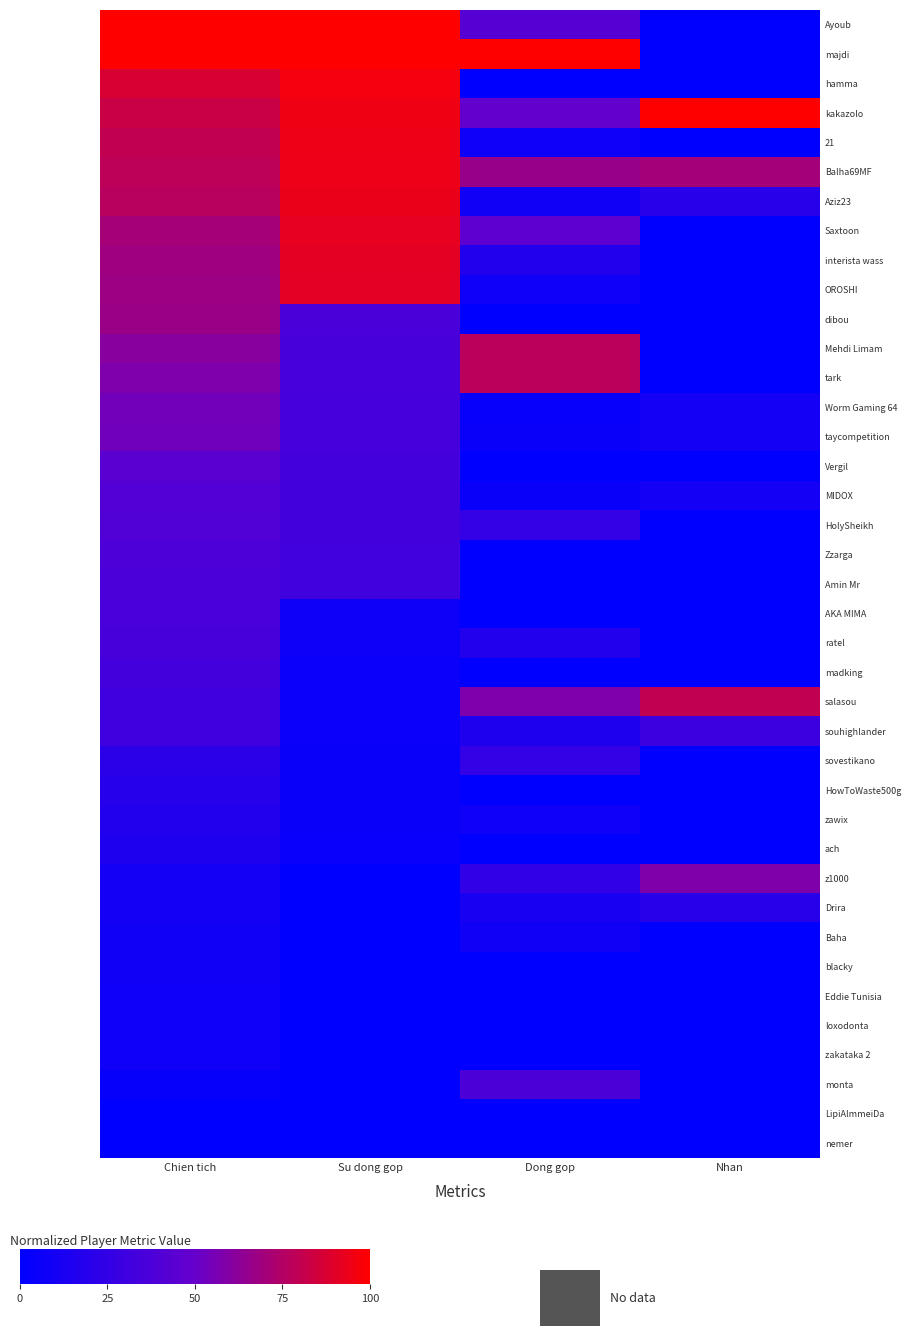

Which series has the largest range (max minus min)?

Ayoub